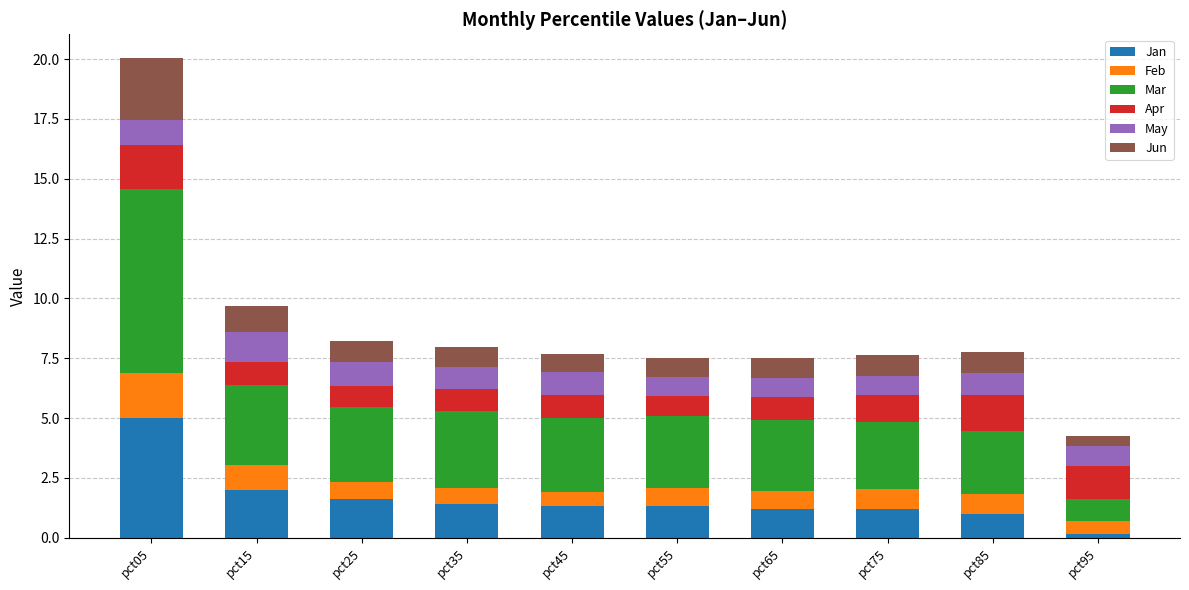

At which label does Jan reach its minimum?

pct95